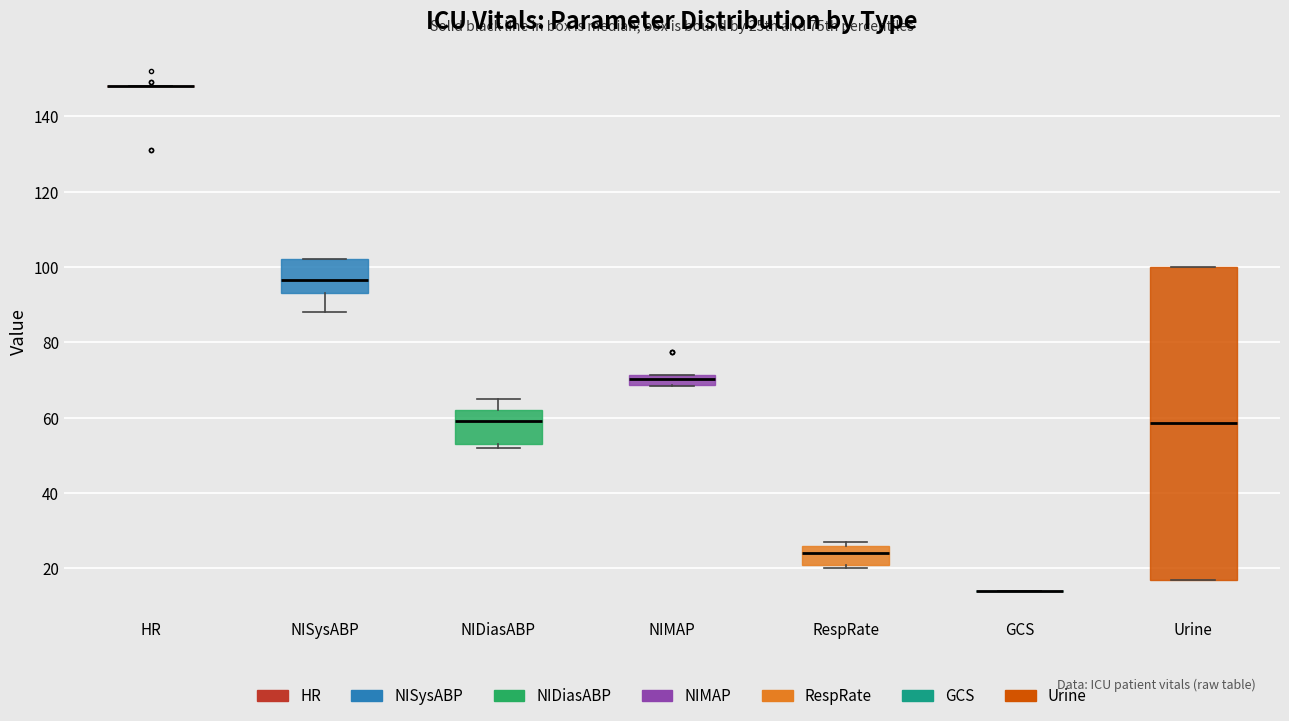

Where does the median line of the box for NISysABP sit on the y-axis? The values are not printed on the chart, so give them approximately, as read against the axis.

96